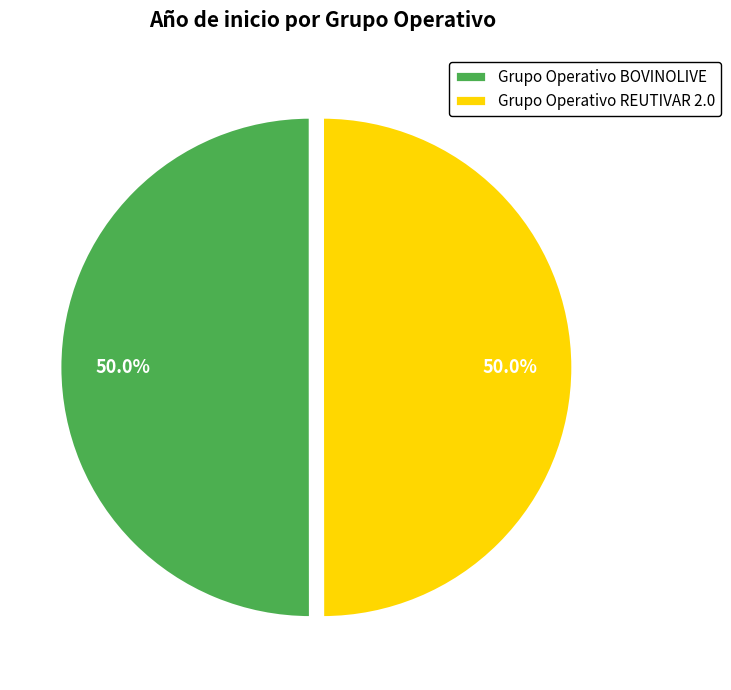

What is the ratio of the value at Grupo Operativo REUTIVAR 2.0 to the value at Grupo Operativo BOVINOLIVE?

1.0